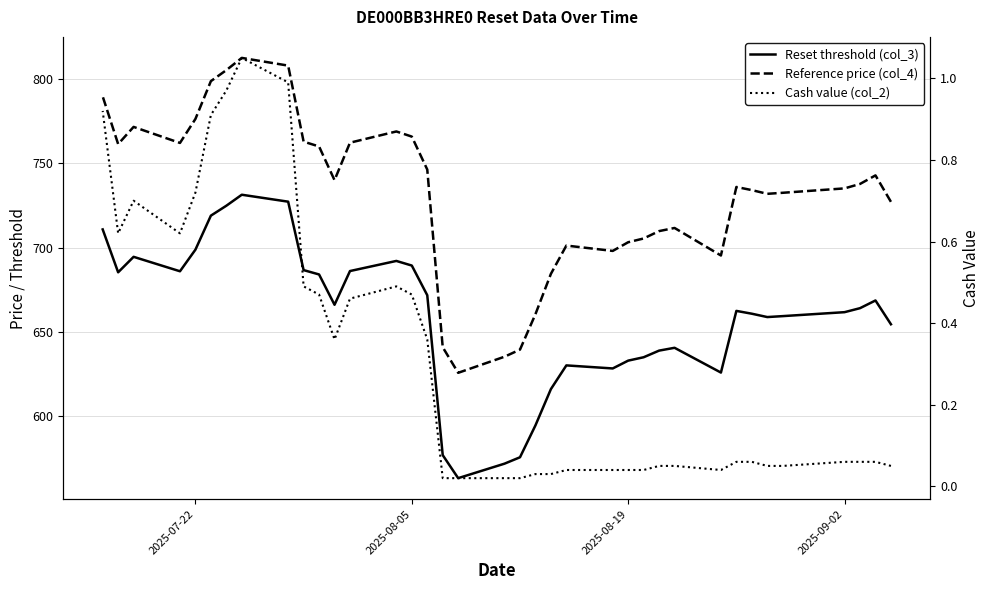

What is the average value of the Reference price (col_4) series?

732.0